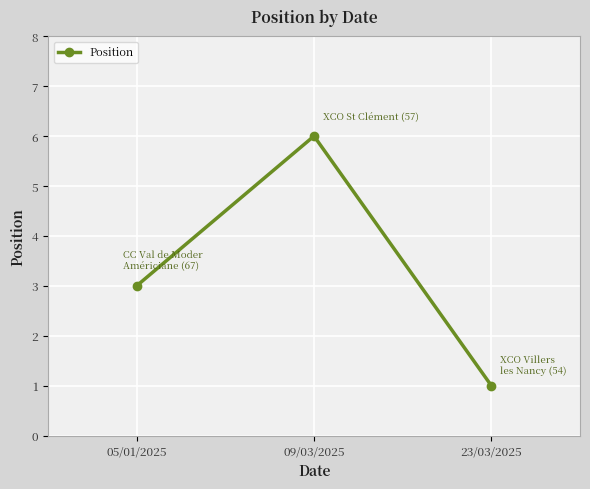

True or false: the data shows 1 at 09/03/2025.

False